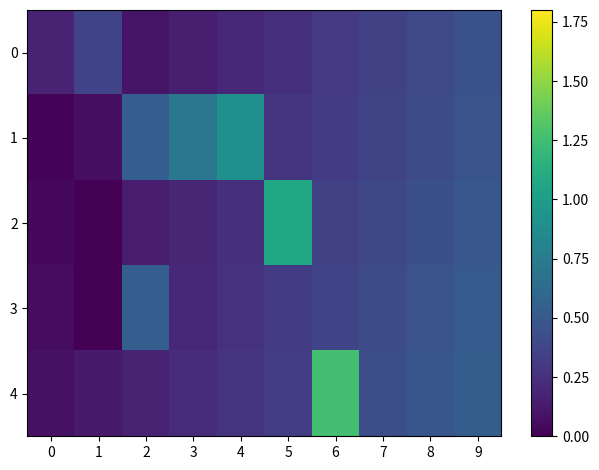

Which has a higher value, 1 or 2?

1